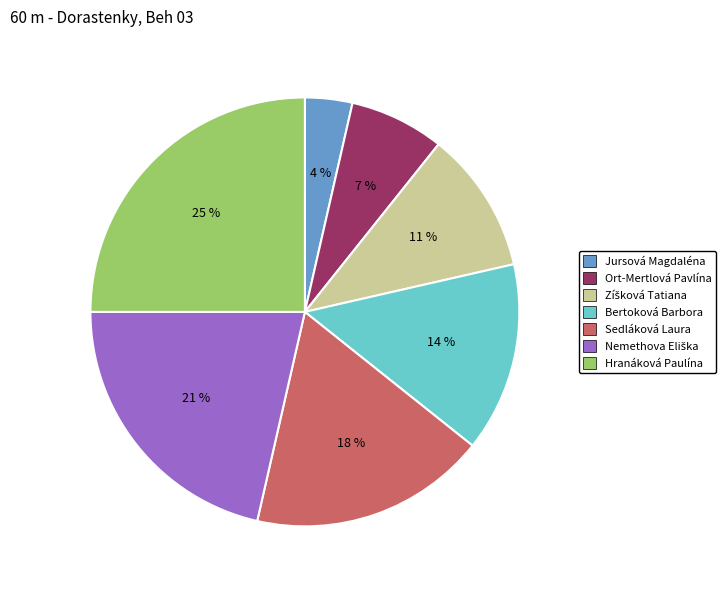

Which has a higher value, Hranáková Paulína or Sedláková Laura?

Hranáková Paulína